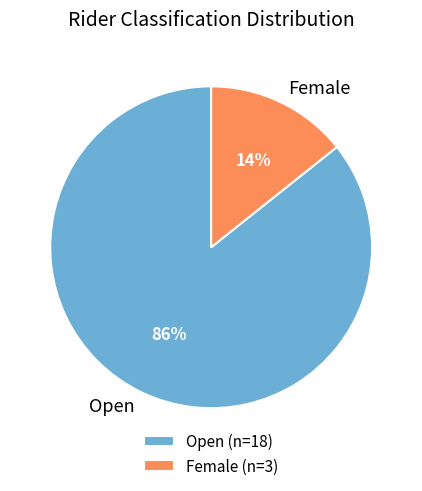

Combined, do Female and Open account for over 50%?

Yes